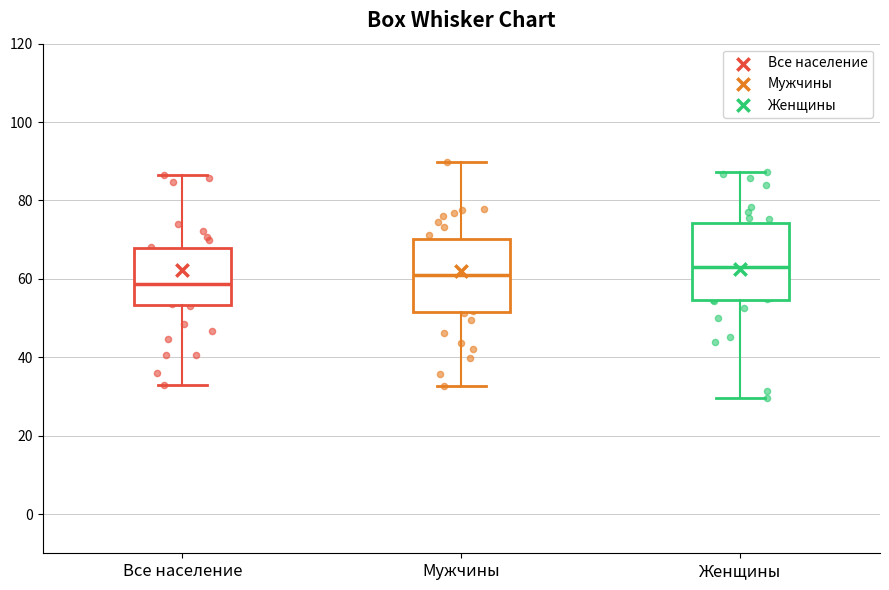

Reading left to right, transcribe this box plot: for each box, give where its median line is, the range the box spans, and where its two whiskers end, as read against the y-axis. The values are not printed on the chart, so give them approximately, as read against the axis.

Все население: median 58, box 54 to 68, whiskers 34 to 86
Мужчины: median 62, box 52 to 70, whiskers 32 to 90
Женщины: median 64, box 54 to 74, whiskers 30 to 88